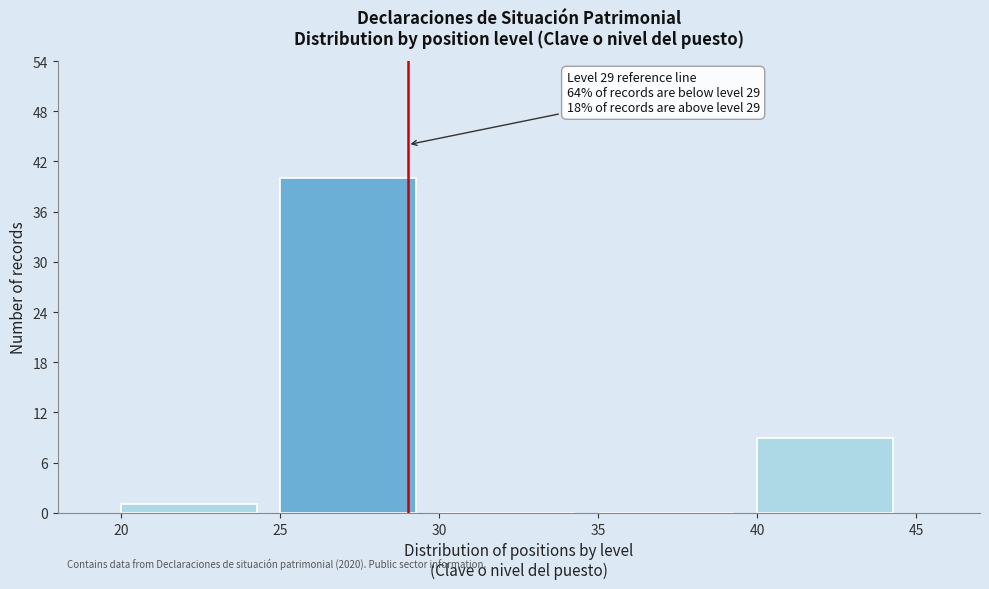

Over which range of the x-axis is the bar tallest?

25 to 30